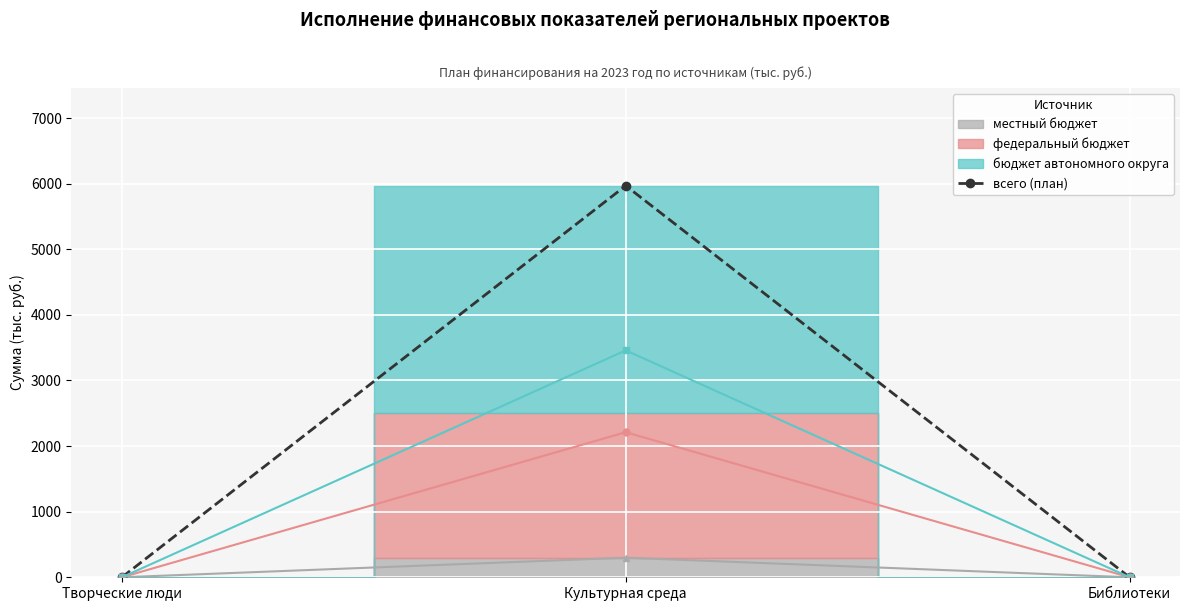

Reading right to left, extract all data points from this chart.

Библиотеки=0.0	Культурная среда=5968.8	Творческие люди=0.0